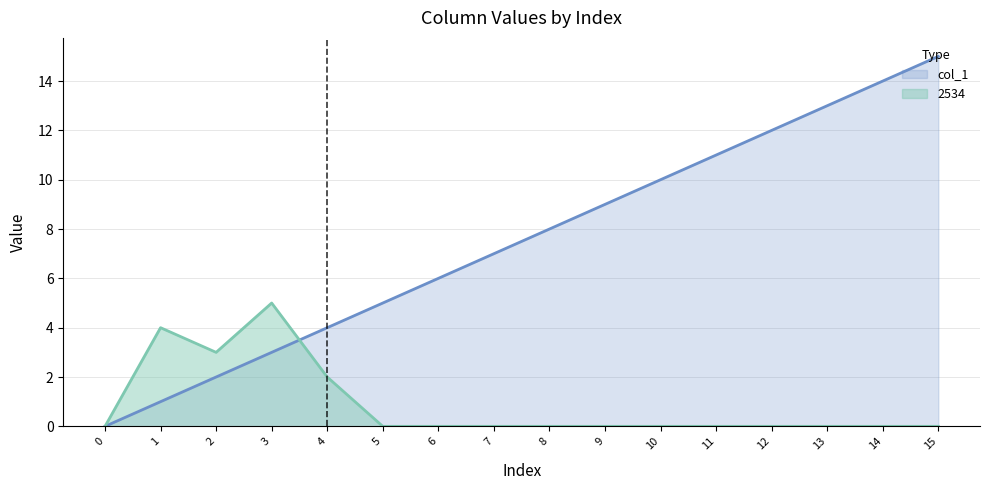

True or false: col_1 and 2534 intersect in this chart.

True